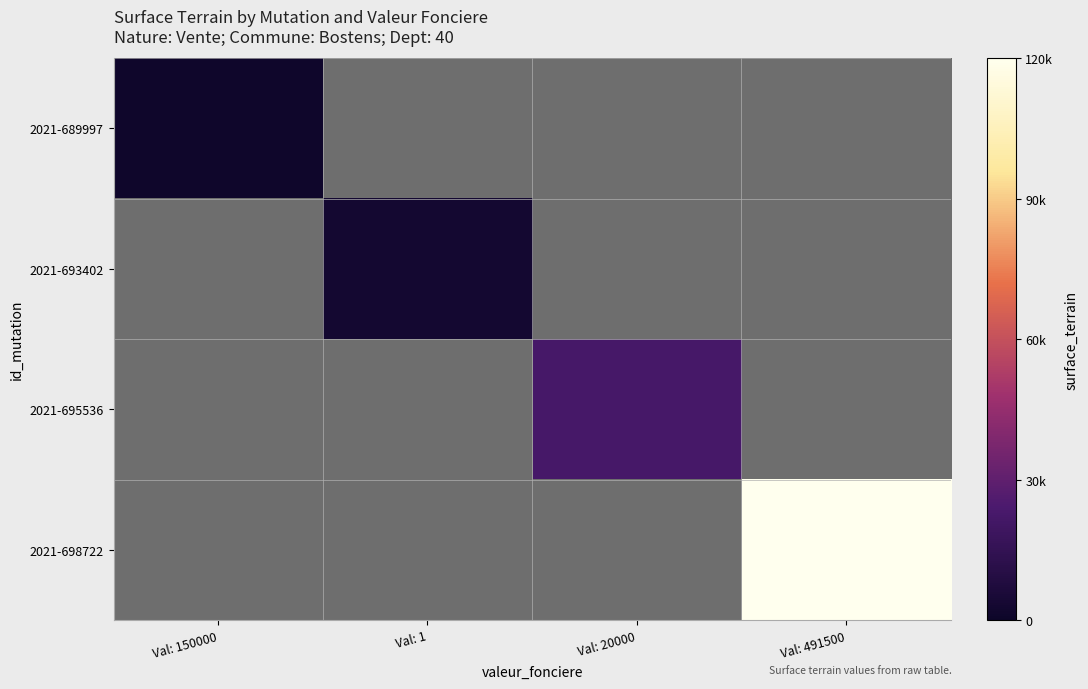

How many distinct data groups are displayed?

4